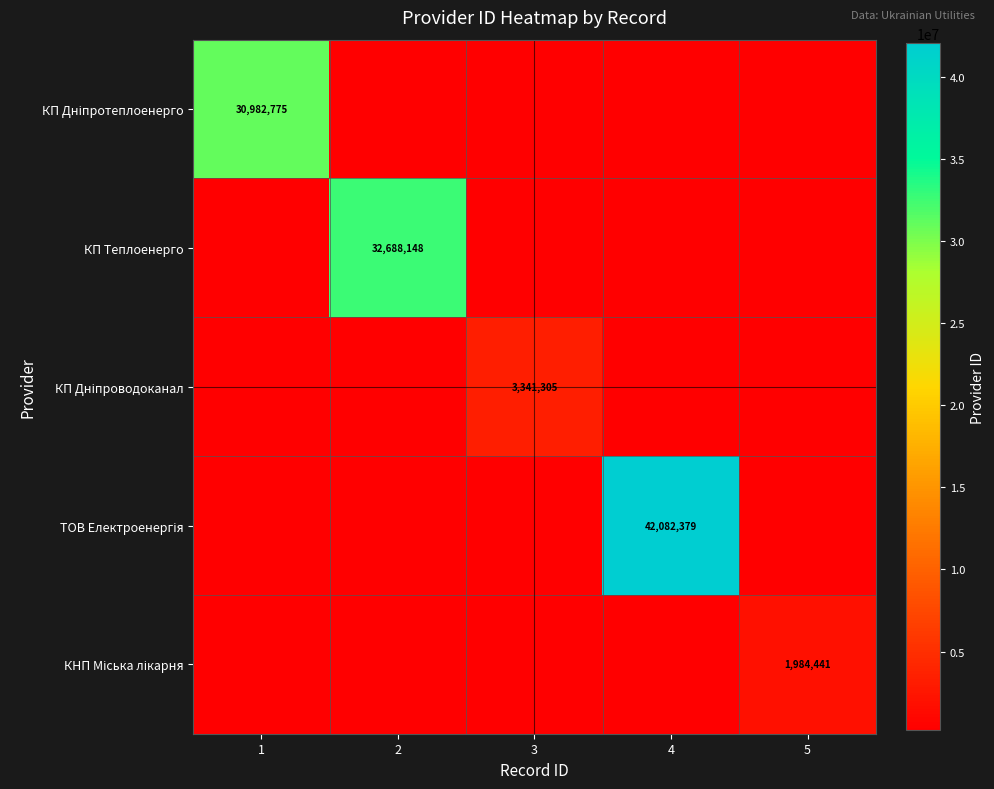

What is the spread (max minus min) of values at 3?

3142860.9